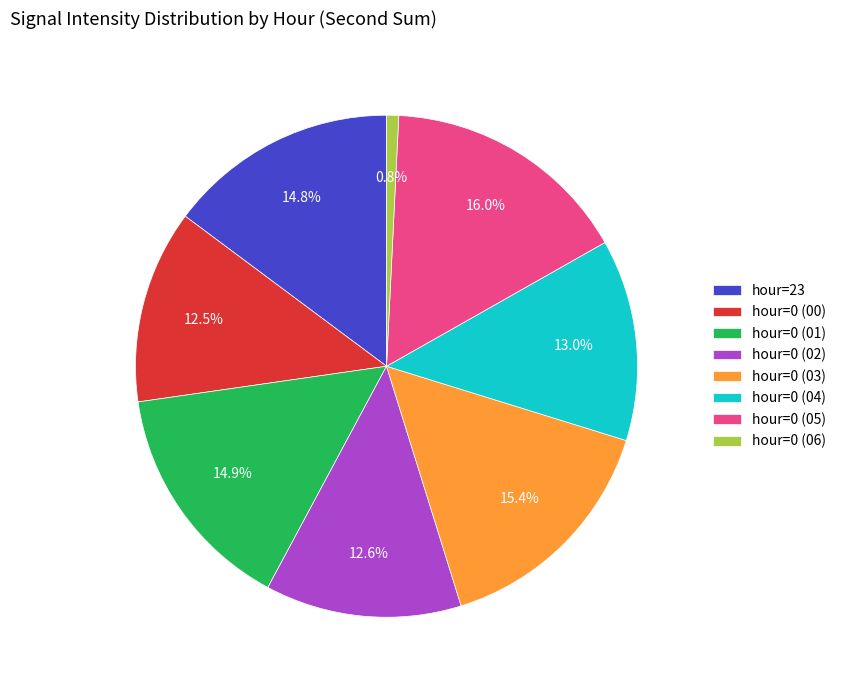

What percentage is NOT represented by hour=23?

85.2%